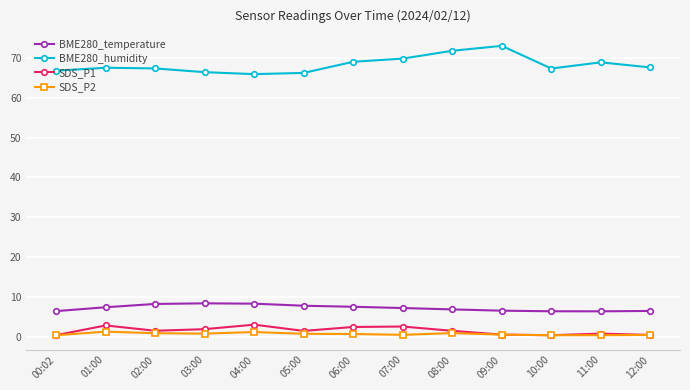

True or false: SDS_P2 has more than 1 points higher than both neighbors.

True